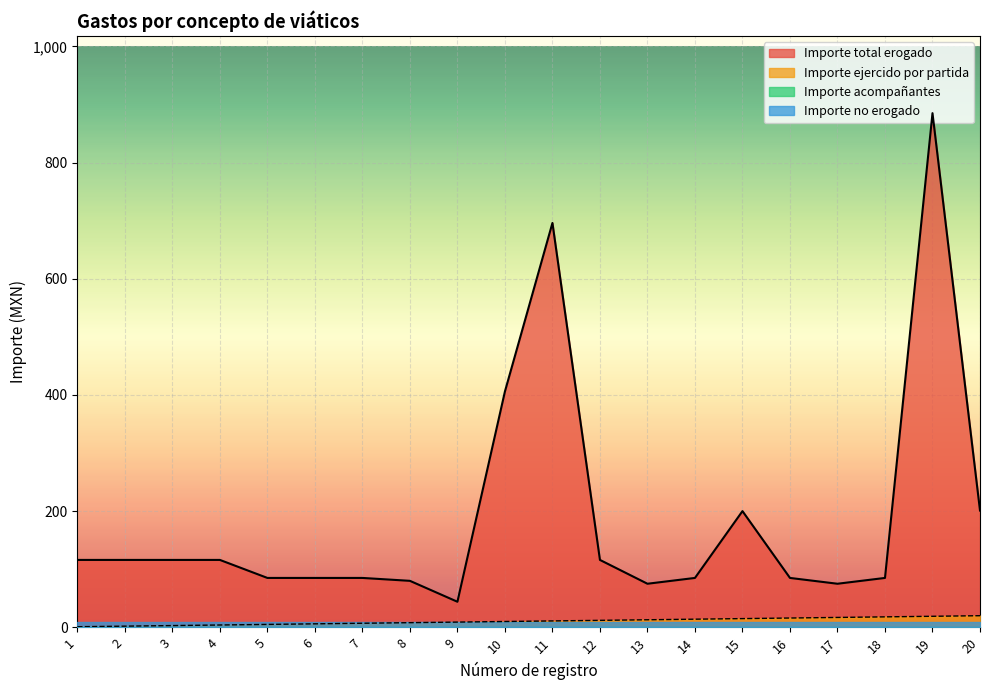

What is the sum of all Importe total erogado values?

3752